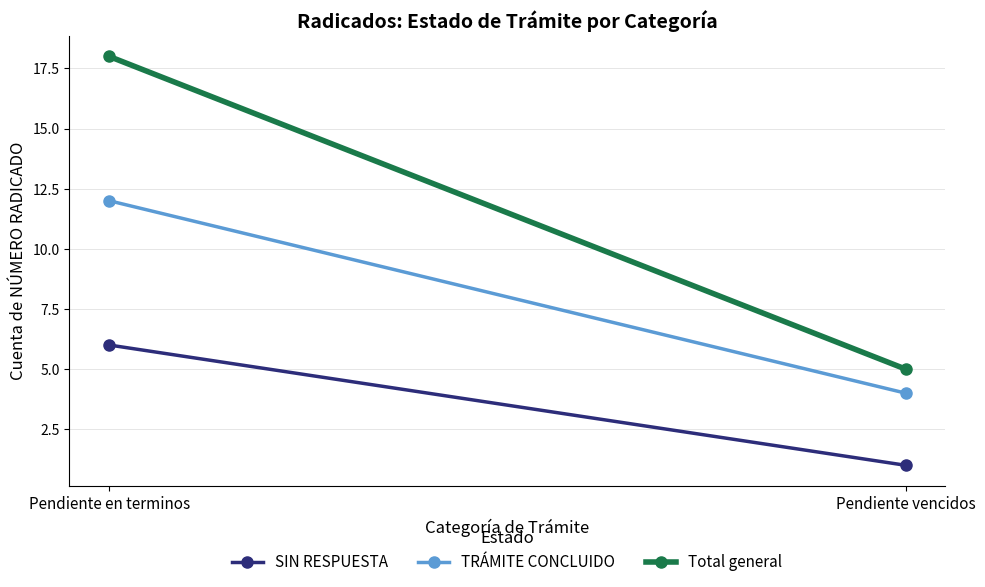

Rank the series by their maximum value, from lowest to highest.

SIN RESPUESTA, TRÁMITE CONCLUIDO, Total general